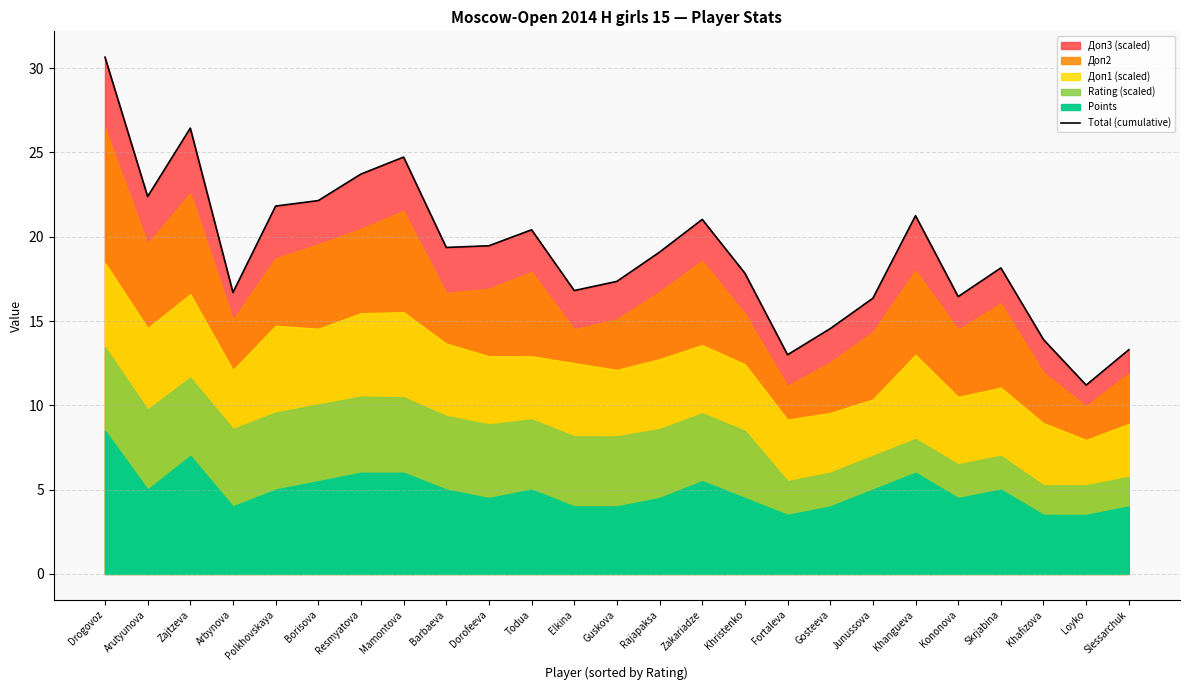

What is the change in value from Polkhovskaya to Gosteeva?

-7.3